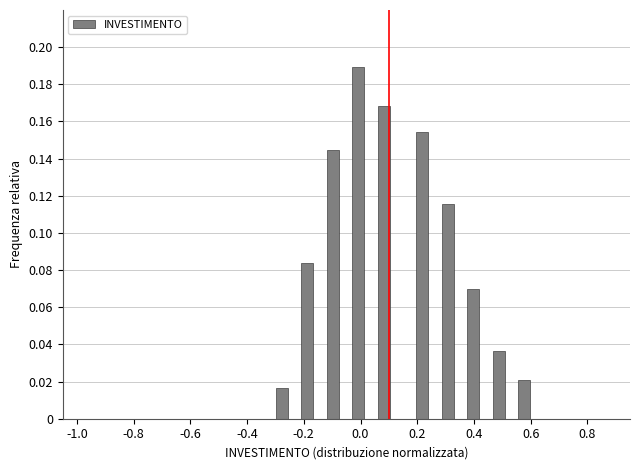

Around what value on the x-axis is the tallest bar? Give the approximate position of its centre, as read against the axis.

0.00